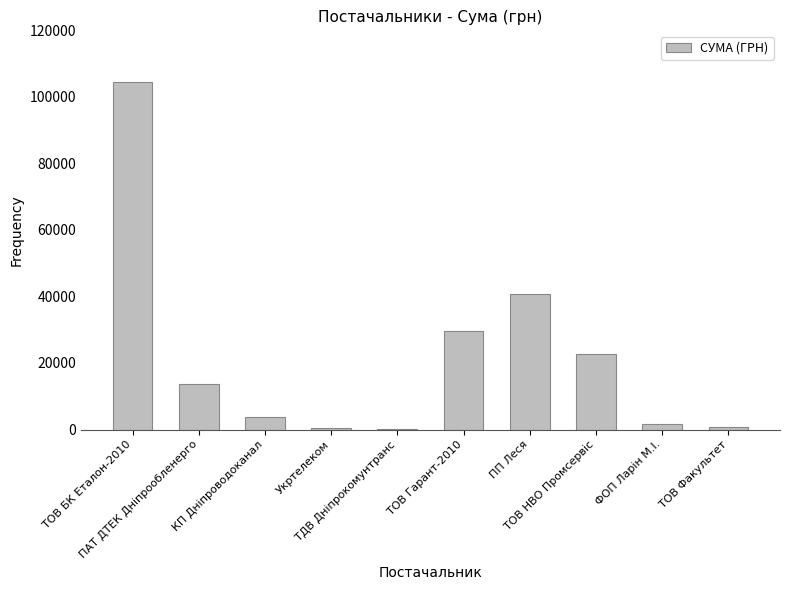

What is the greatest value displayed?

104400.0